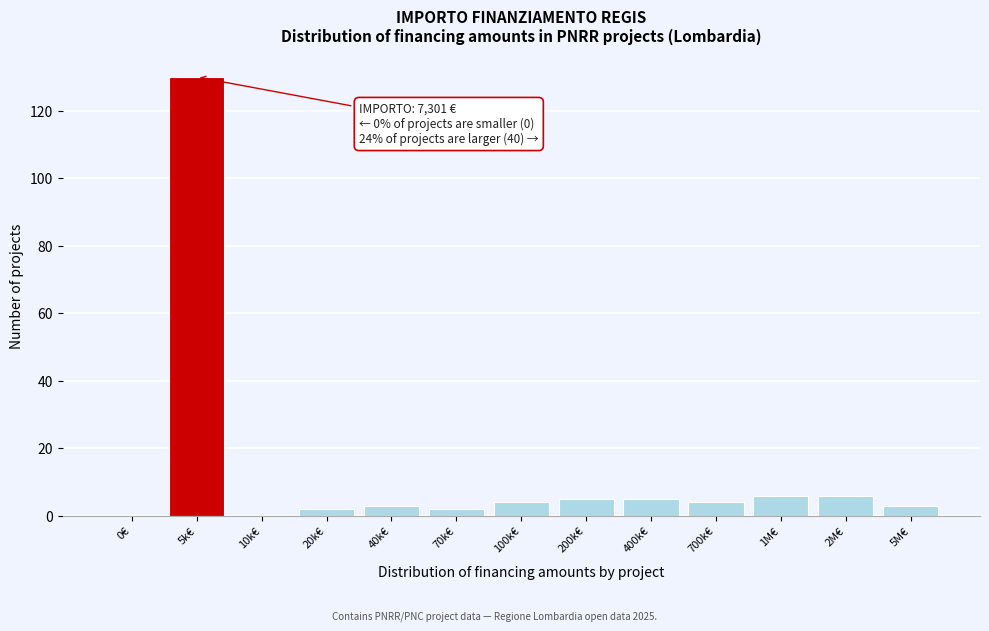

Reading left to right, what are all the values shown in this chart?

0€=0	5k€=130	10k€=0	20k€=2	40k€=3	70k€=2	100k€=4	200k€=5	400k€=5	700k€=4	1M€=6	2M€=6	5M€=3